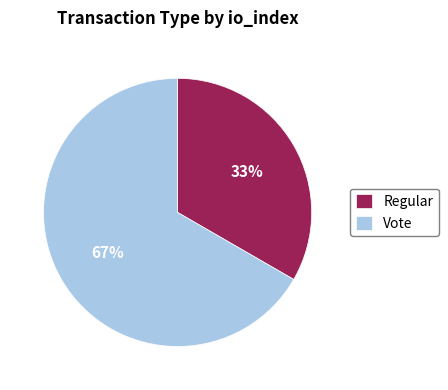

Which category has the smallest portion of the pie?

Regular